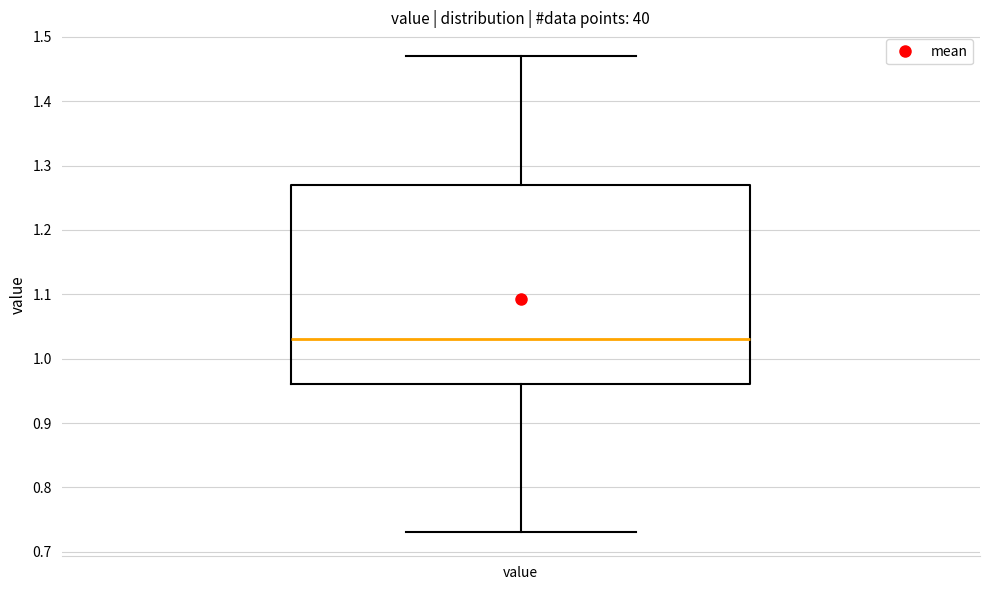

Transcribe this box plot: give where the median line is, the range the box spans, and where the two whiskers end, as read against the y-axis. The values are not printed on the chart, so give them approximately, as read against the axis.

median 1.03, box 0.96 to 1.27, whiskers 0.73 to 1.47